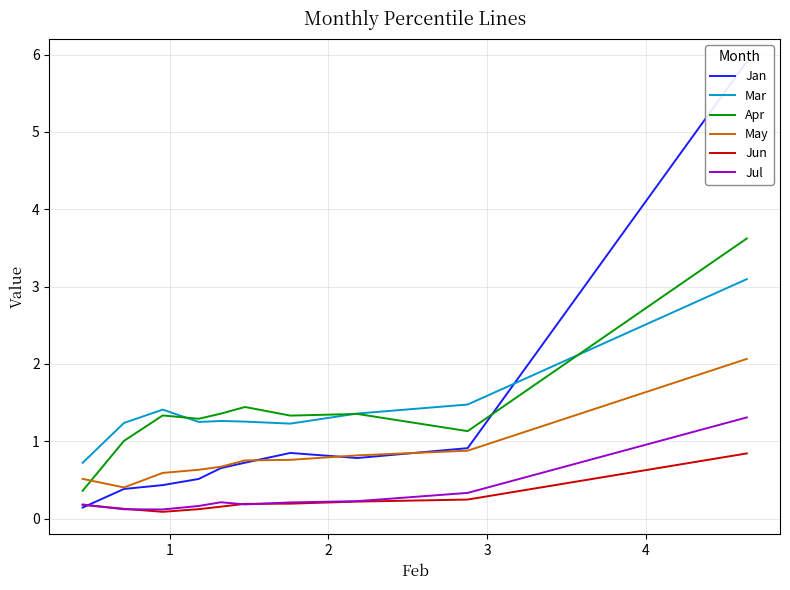

True or false: Jun and Apr cross at least once.

False